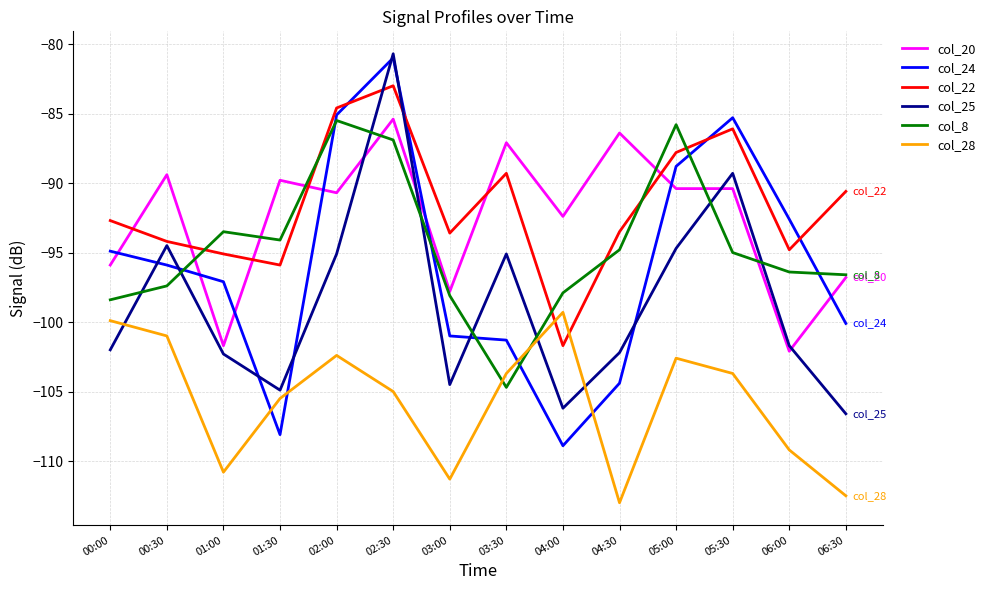

At which category is the sum across all series the highest?

02:30